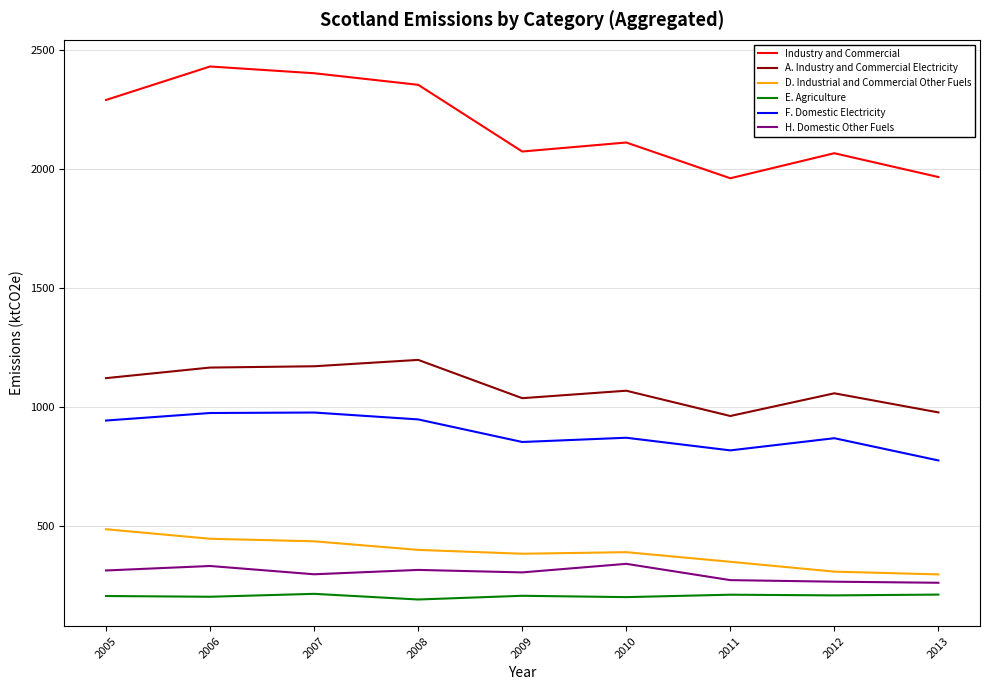

What is the total value across all series at 2009?

4851.9